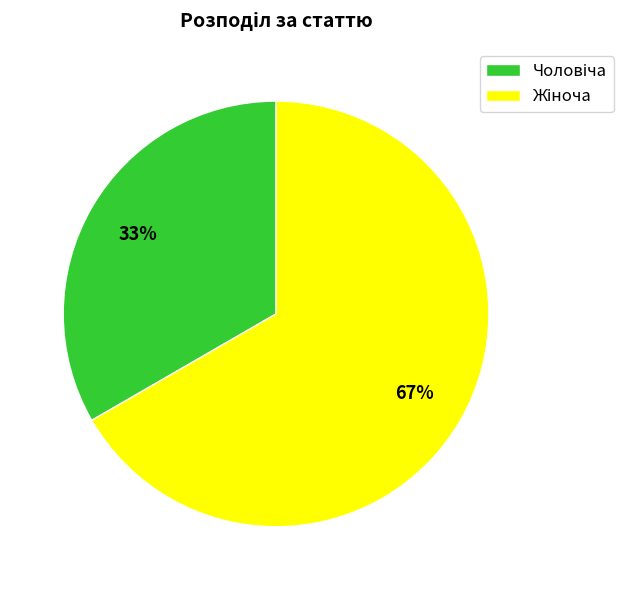

Is there a majority slice in this chart?

Yes